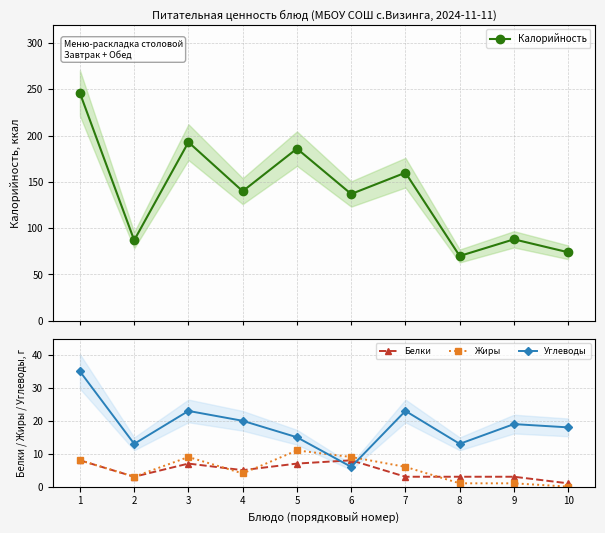

Between 9 and 8, which is larger?

9